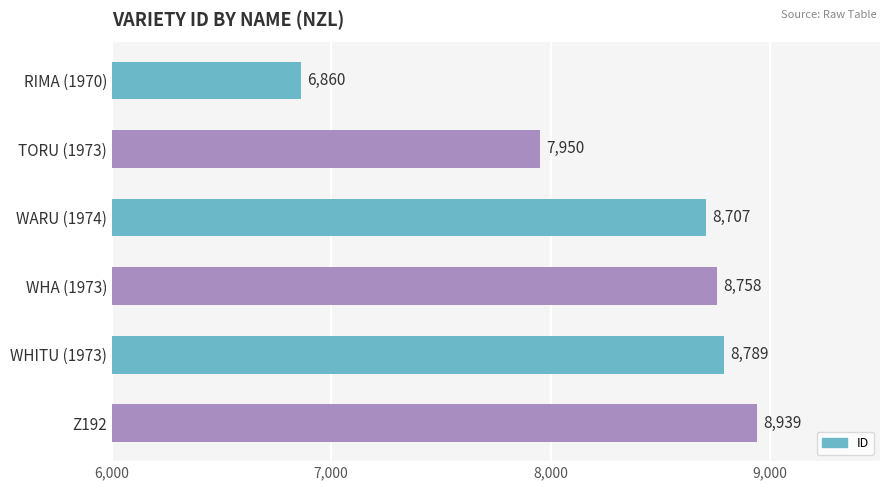

Rank the categories by value from lowest to highest.

RIMA (1970), TORU (1973), WARU (1974), WHA (1973), WHITU (1973), Z192